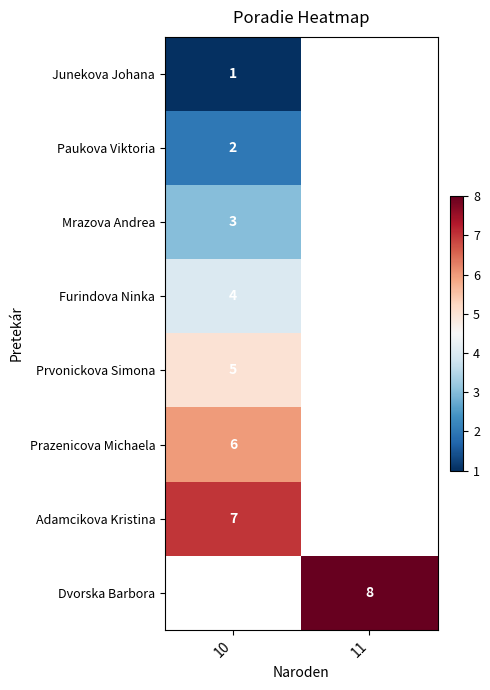

Is it true that Adamcikova Kristina equals 12 at 10?

False